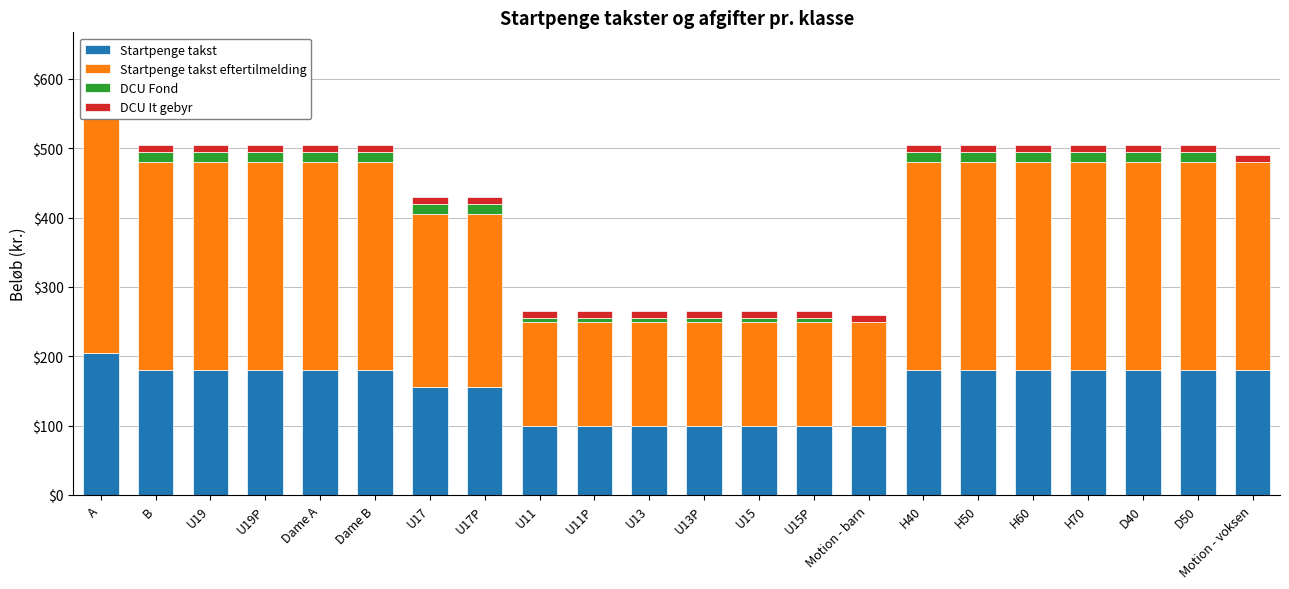

How many bars are there in each group?

4